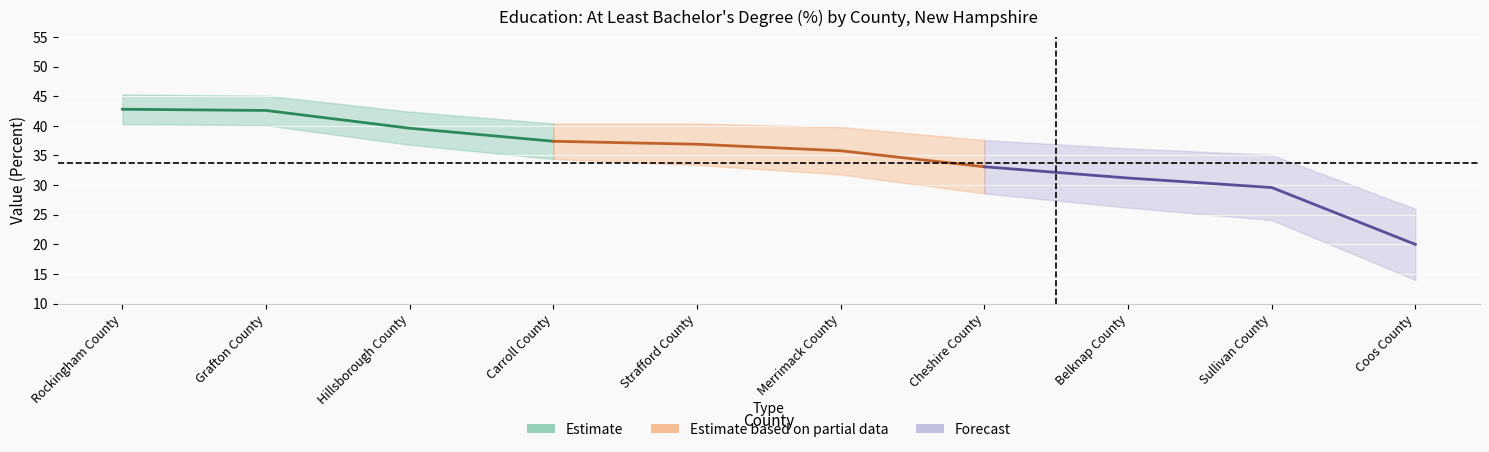

At which label is the value closest to 31?

Belknap County